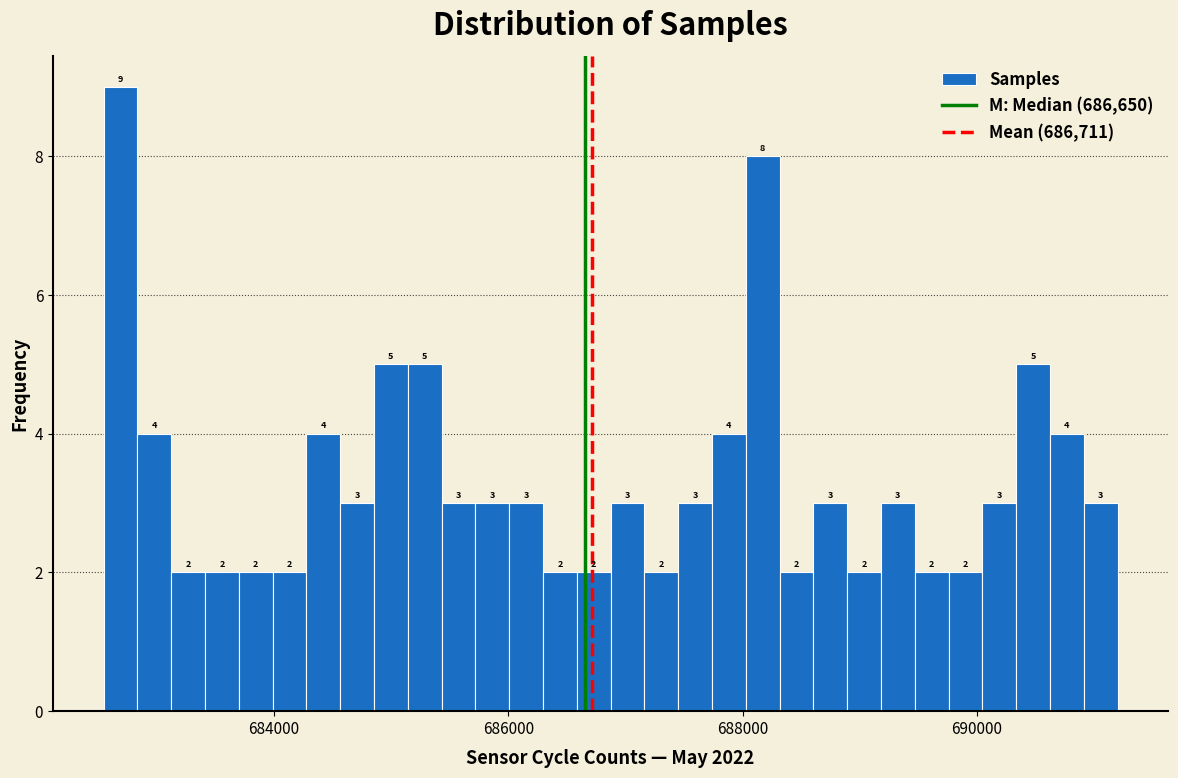

Around what value on the x-axis is the tallest bar? Give the approximate position of its centre, as read against the axis.

682600